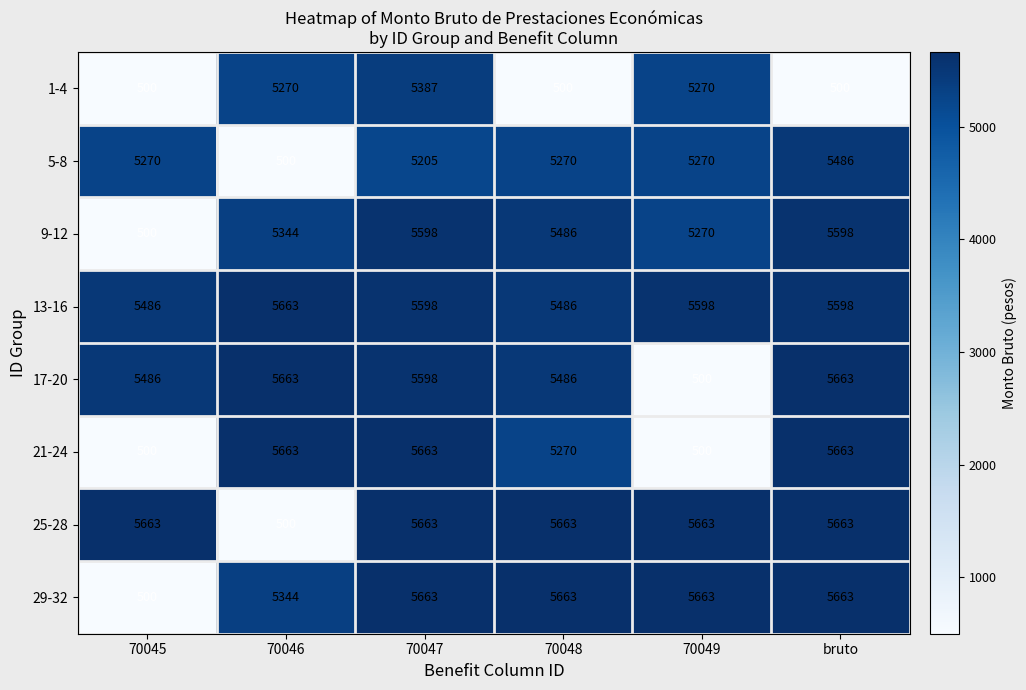

What is the sum of the 5-8 values at bruto and 70049?

10756